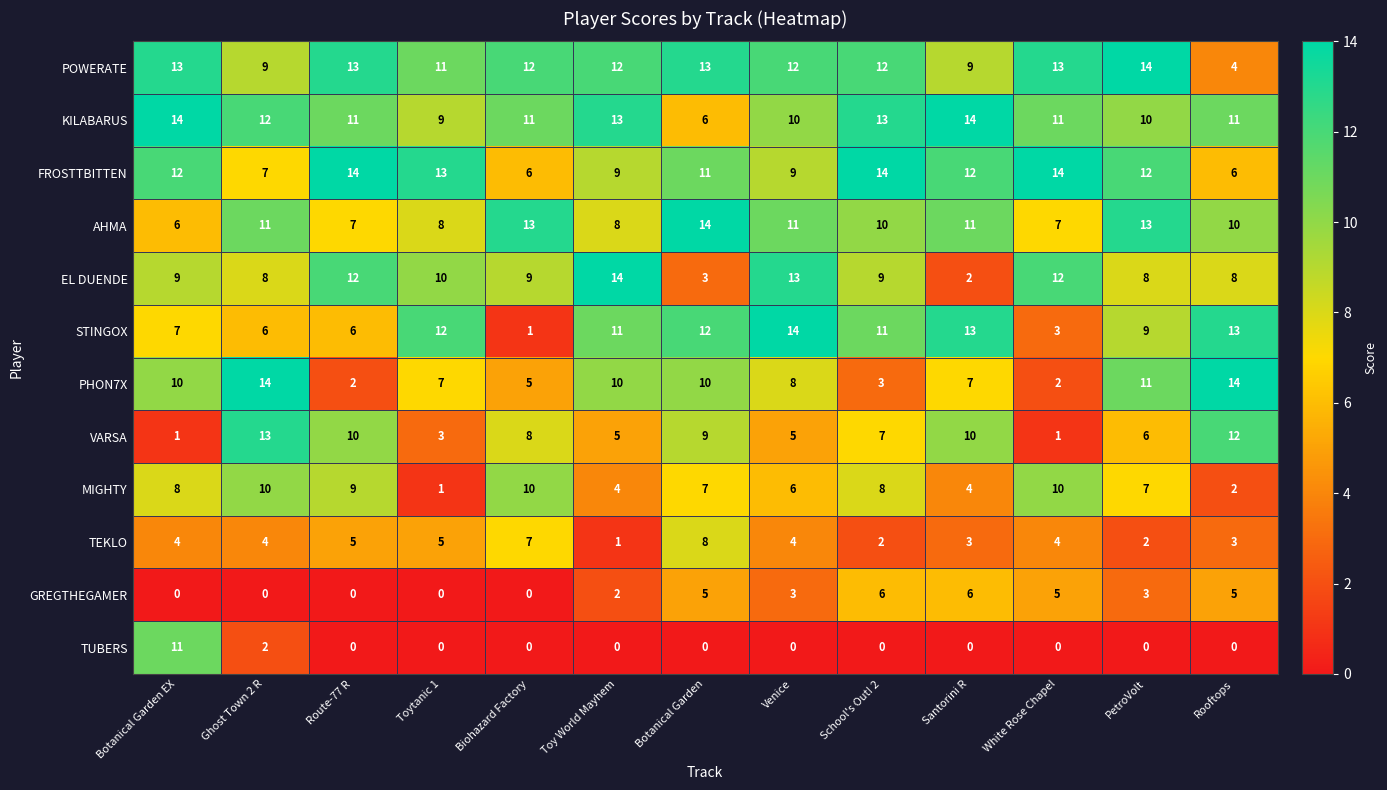

What is the greatest value displayed?

14